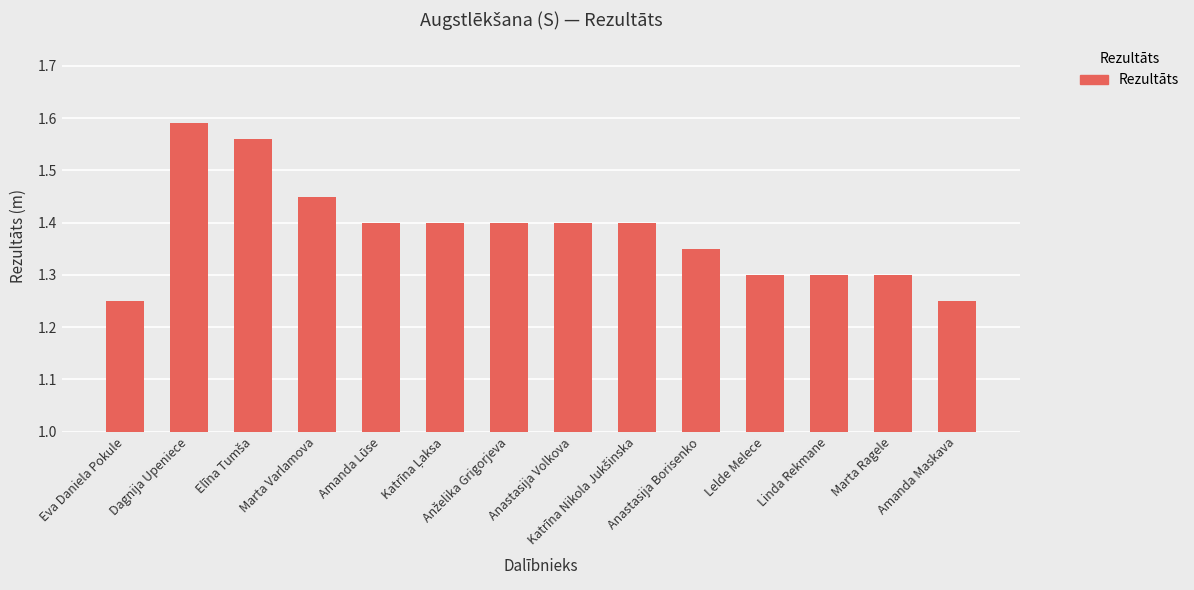

What is the sum of all values?

19.4